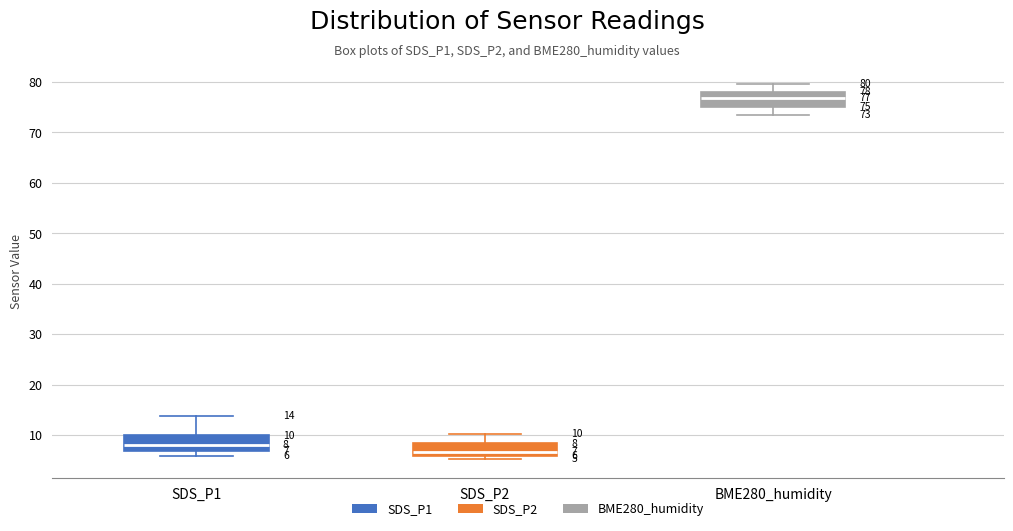

Which box's median line is the lowest?

SDS_P2